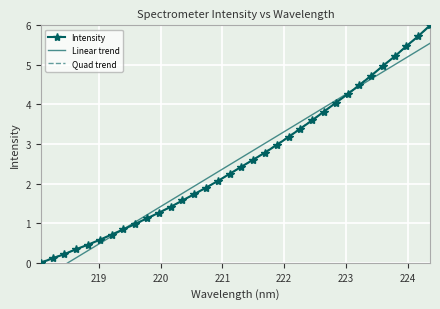

How many values in the Quad trend series exceed 2?

19